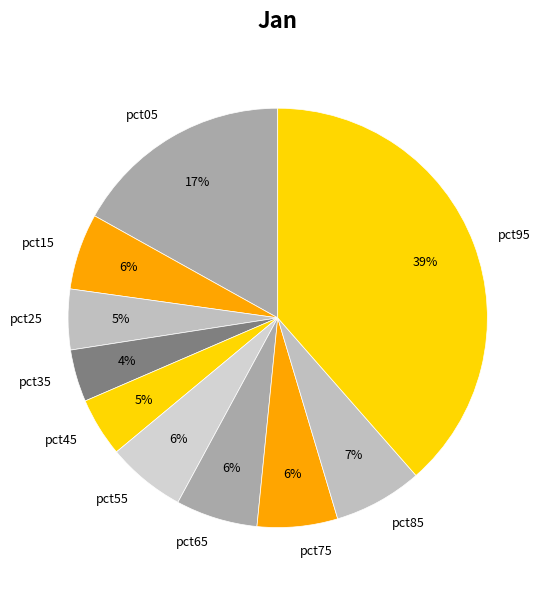

Between pct05 and pct65, which is larger?

pct05